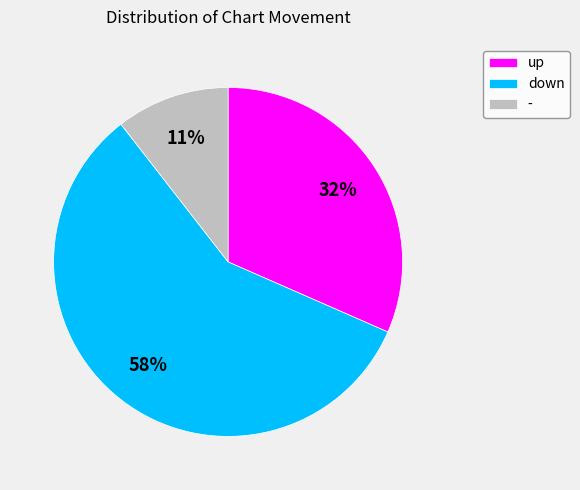

Rank the categories by value from lowest to highest.

-, up, down